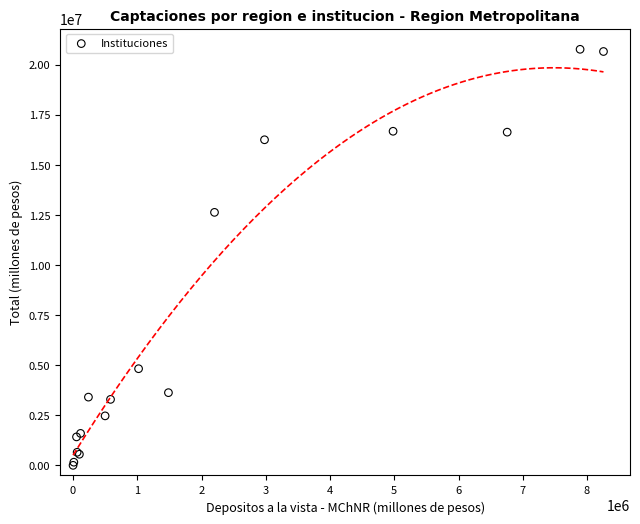

What Y value in the scatter plot is closest to 10382041?

12624810.3